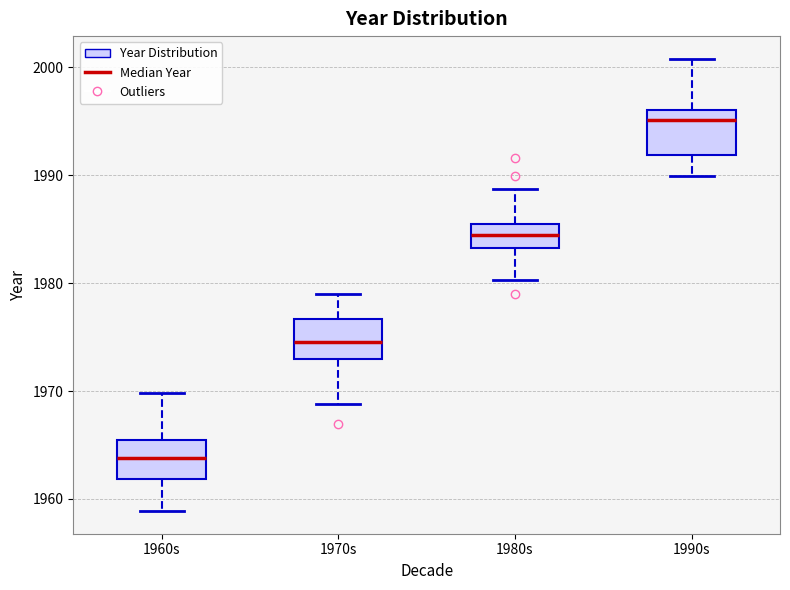

Reading left to right, transcribe this box plot: for each box, give where its median line is, the range the box spans, and where its two whiskers end, as read against the y-axis. The values are not printed on the chart, so give them approximately, as read against the axis.

1960s: median 1964, box 1962 to 1965, whiskers 1959 to 1970
1970s: median 1975, box 1973 to 1977, whiskers 1969 to 1979
1980s: median 1984, box 1983 to 1985, whiskers 1980 to 1989
1990s: median 1995, box 1992 to 1996, whiskers 1990 to 2001